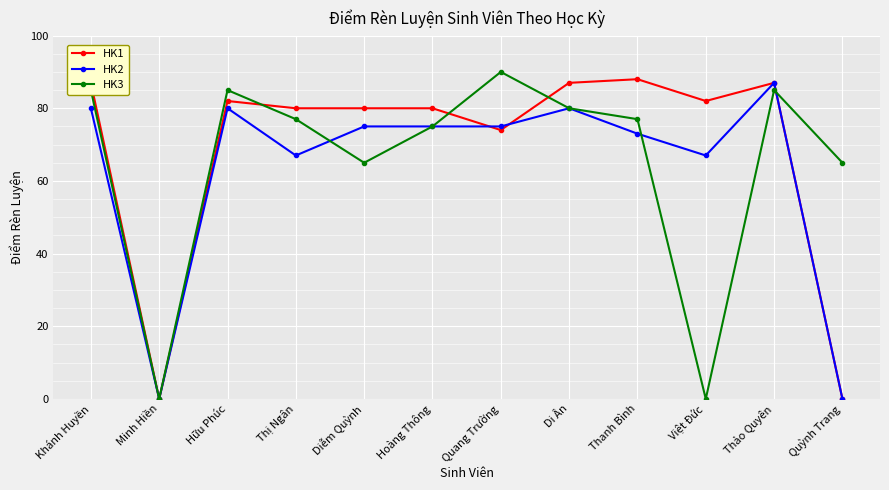

At which category does HK1 reach its first local valley?

Minh Hiền